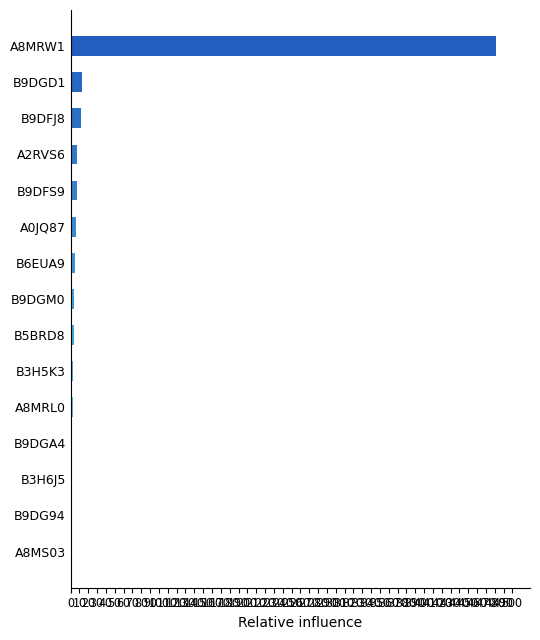

How many categories are shown in the chart?

15